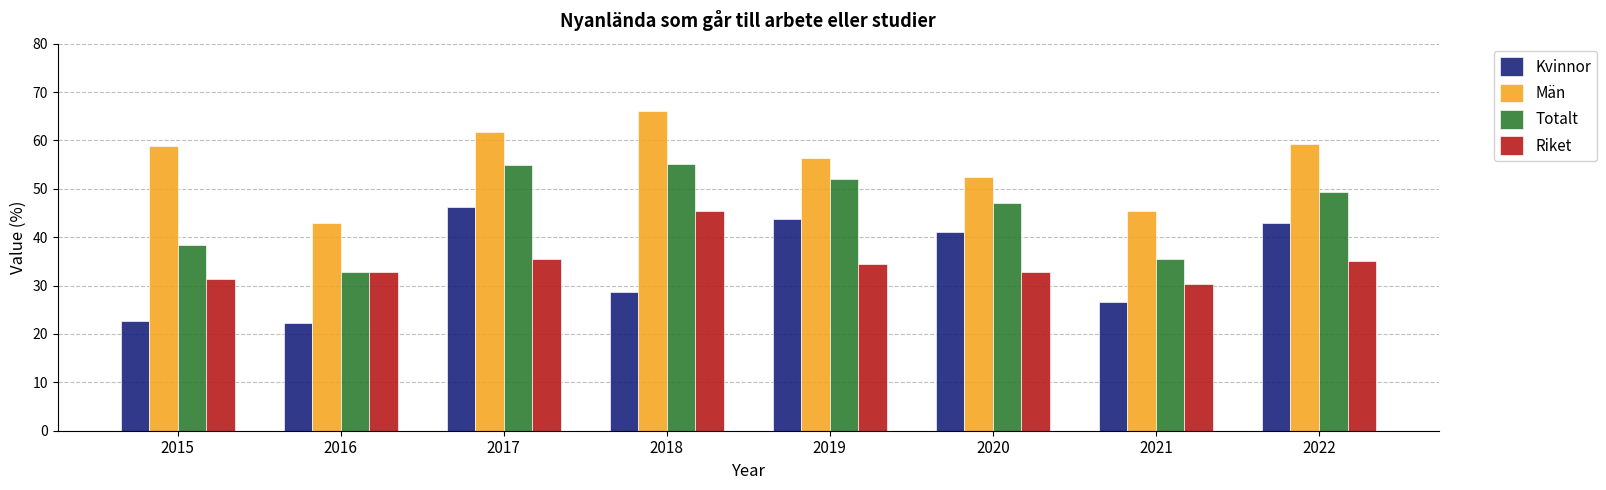

Is it true that Män equals 19.1 at 2016?

False